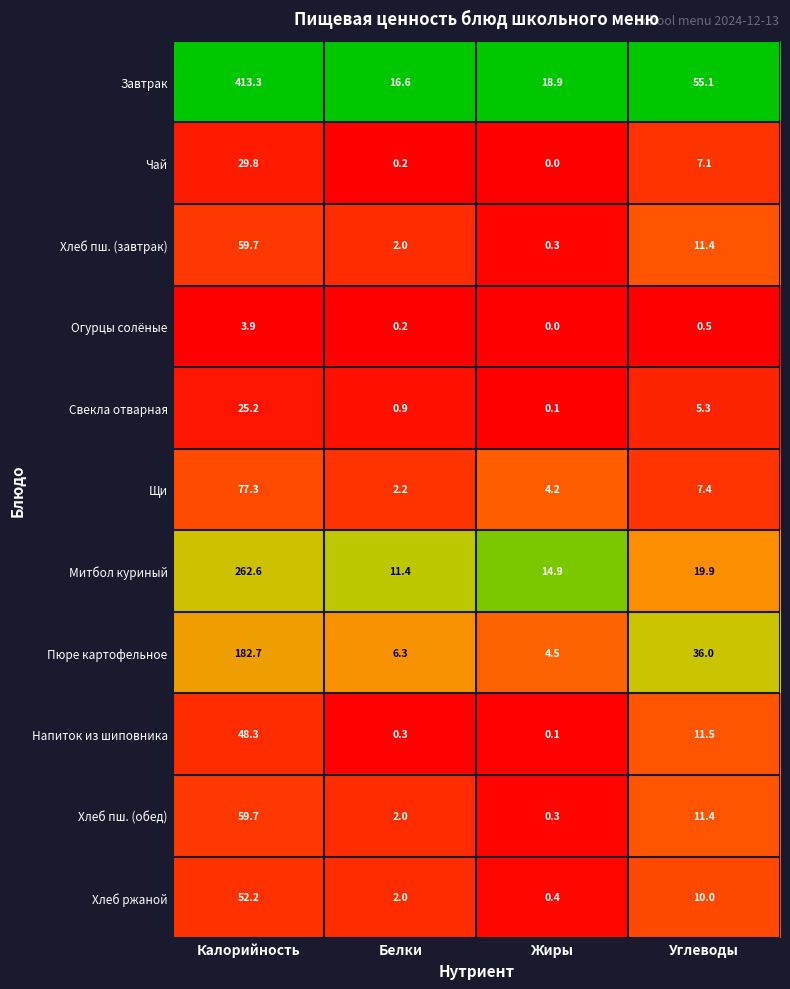

Which category has the lowest value in the Огурцы солёные series?

Жиры